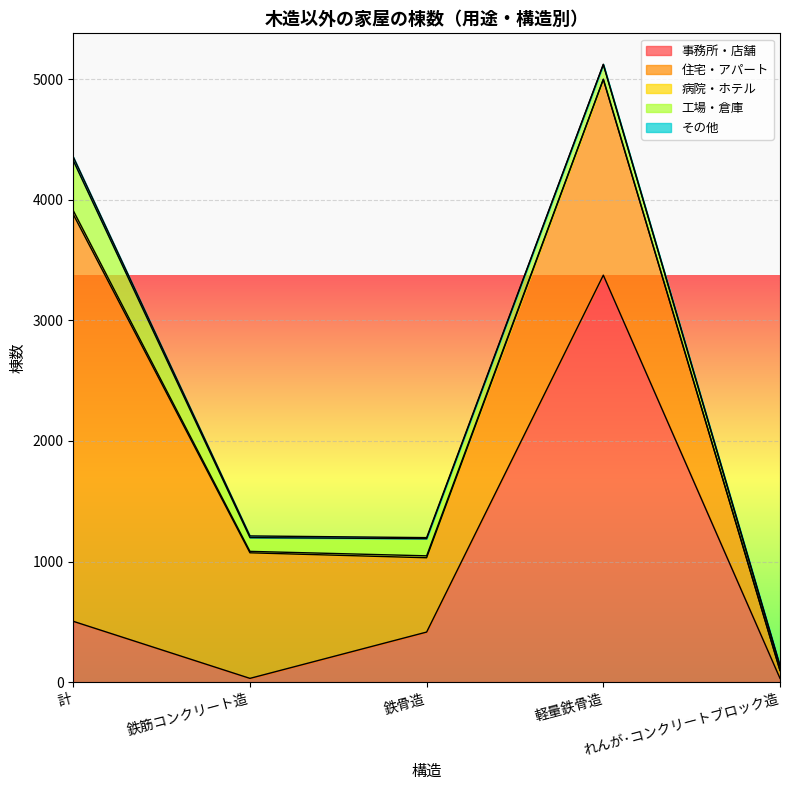

What are all the series names shown in the legend?

事務所・店舗, 住宅・アパート, 病院・ホテル, 工場・倉庫, その他